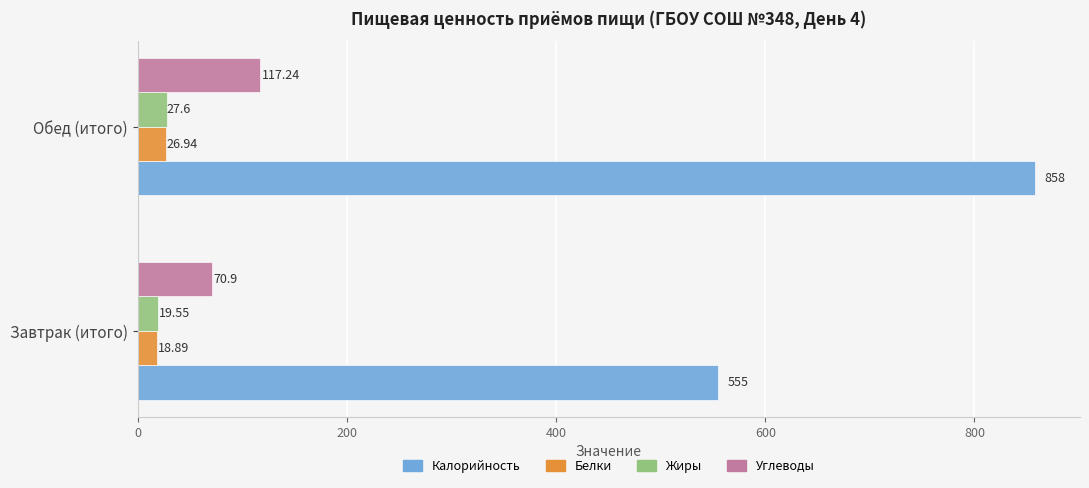

At how many categories does at least one series exceed 390?

2